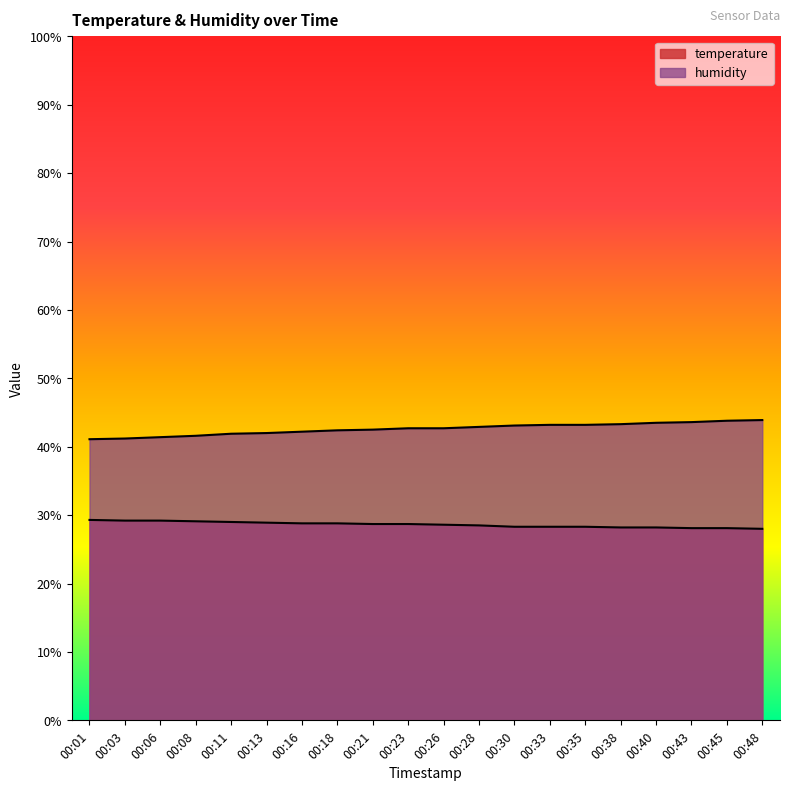

Which series has the largest total across all categories?

humidity